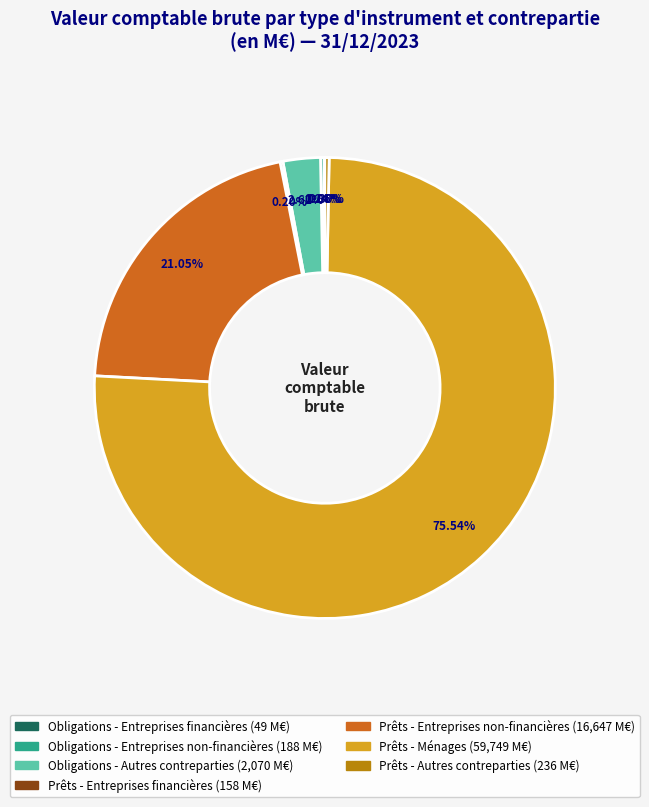

To the nearest percent, what portion does Prêts - Entreprises non-financières represent?

21%